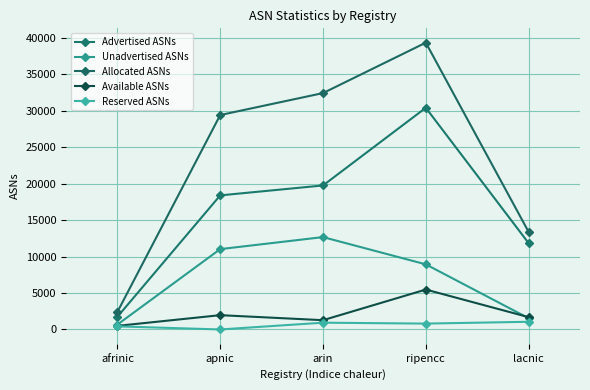

True or false: Unadvertised ASNs and Advertised ASNs intersect in this chart.

False